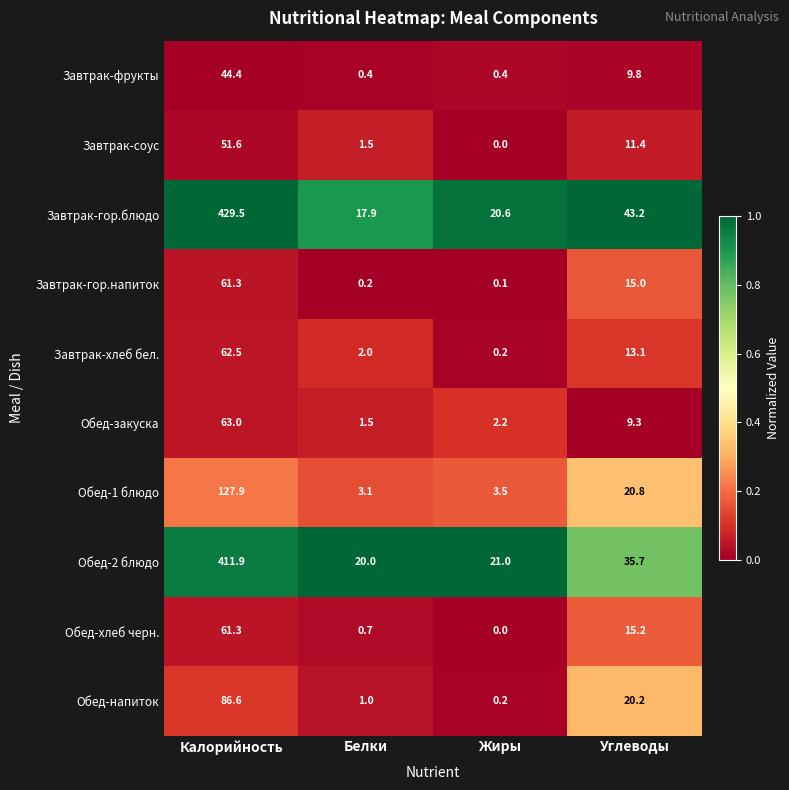

List the labels in order of Обед-1 блюдо value, largest first.

Калорийность, Углеводы, Жиры, Белки